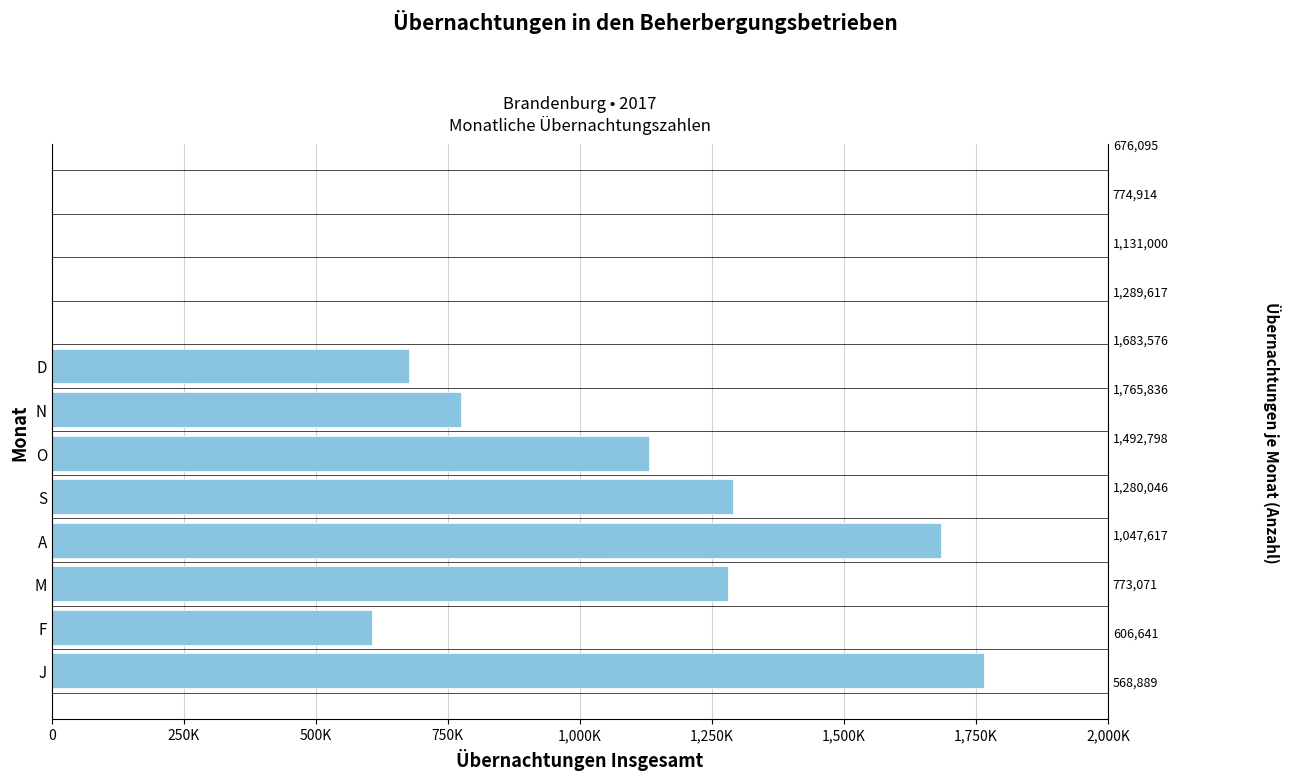

How many bars are there in total?

12